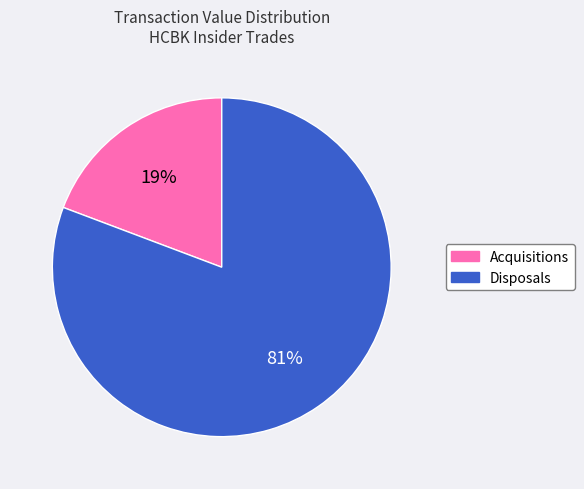

Is there a majority slice in this chart?

Yes